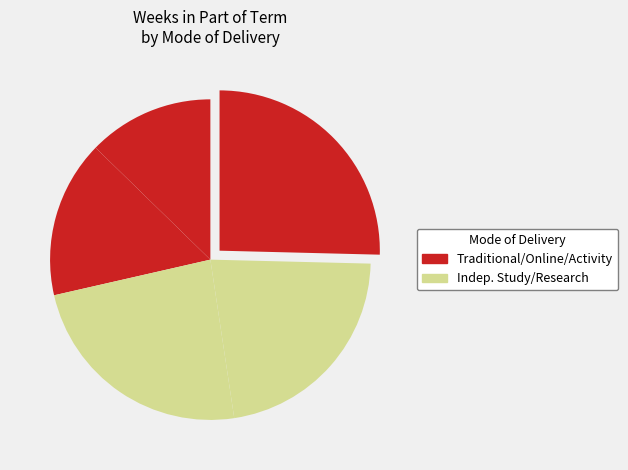

What is the smallest slice in the pie chart?

Traditional